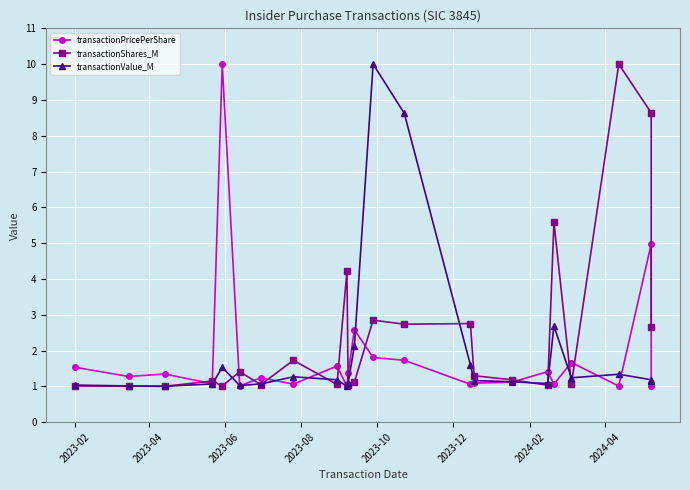

Which series has the largest total across all categories?

transactionShares_M